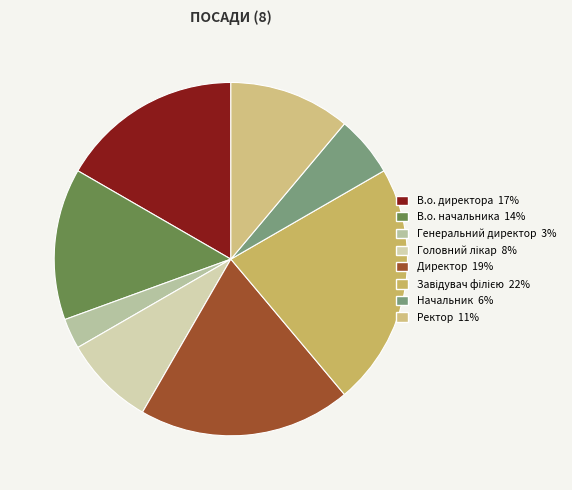

Which category has the biggest portion of the pie?

Завідувач філією